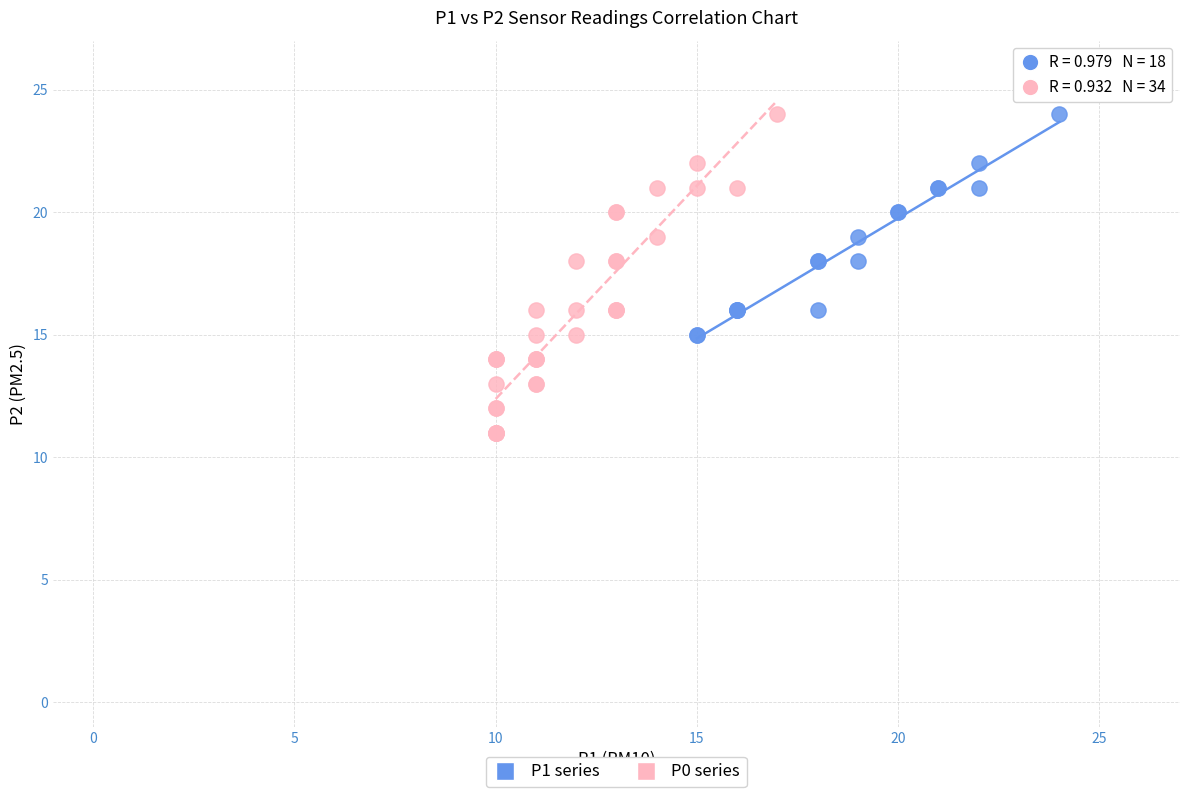

Which series has the largest Y range (max minus min)?

P0 series